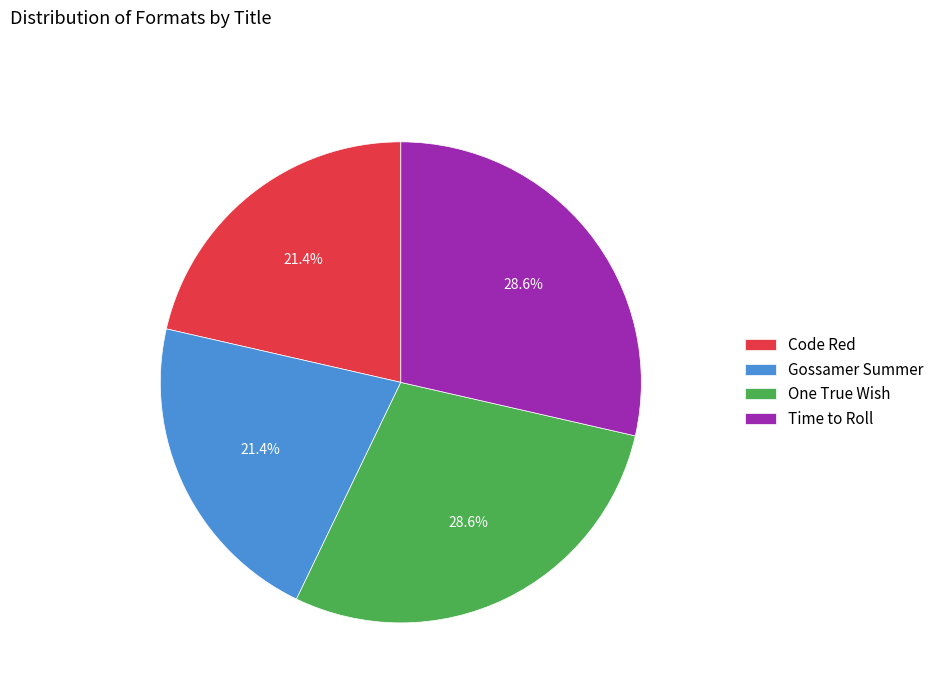

To the nearest percent, what is the difference between the Gossamer Summer and One True Wish slice percentages?

7%